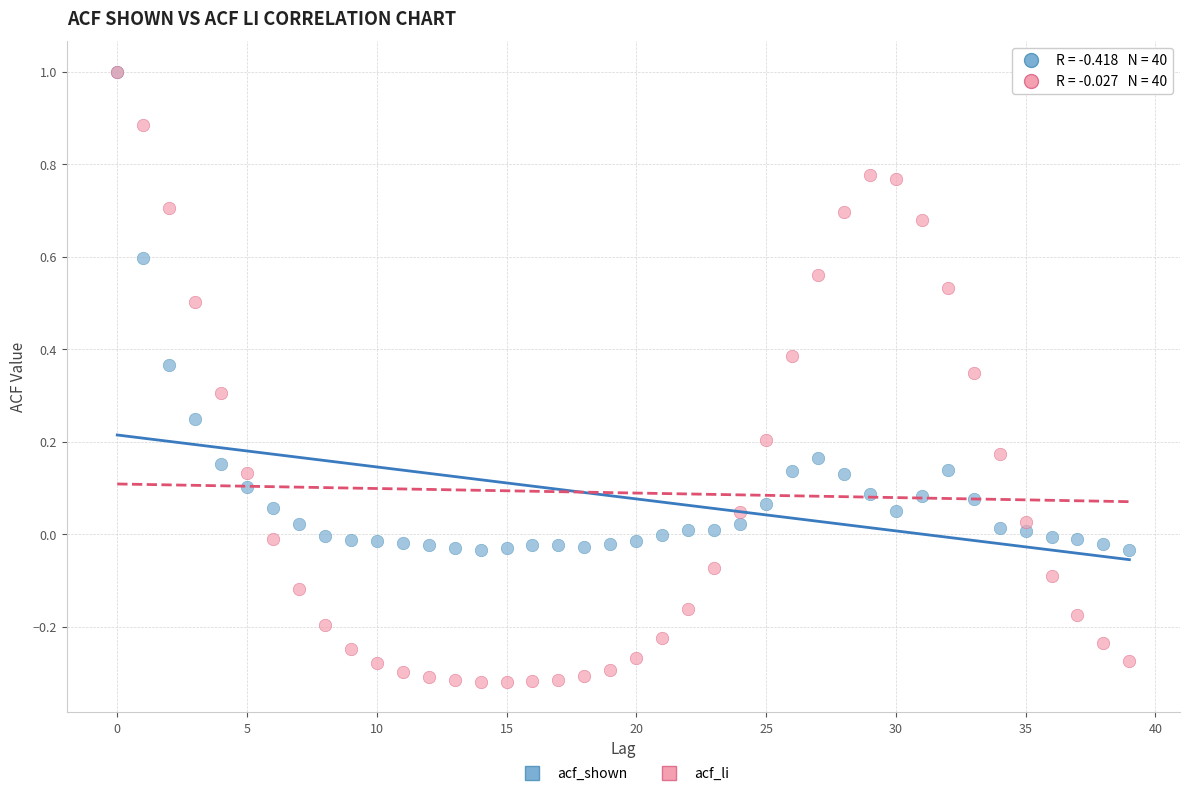

What are all the series names shown in the legend?

acf_shown, acf_li